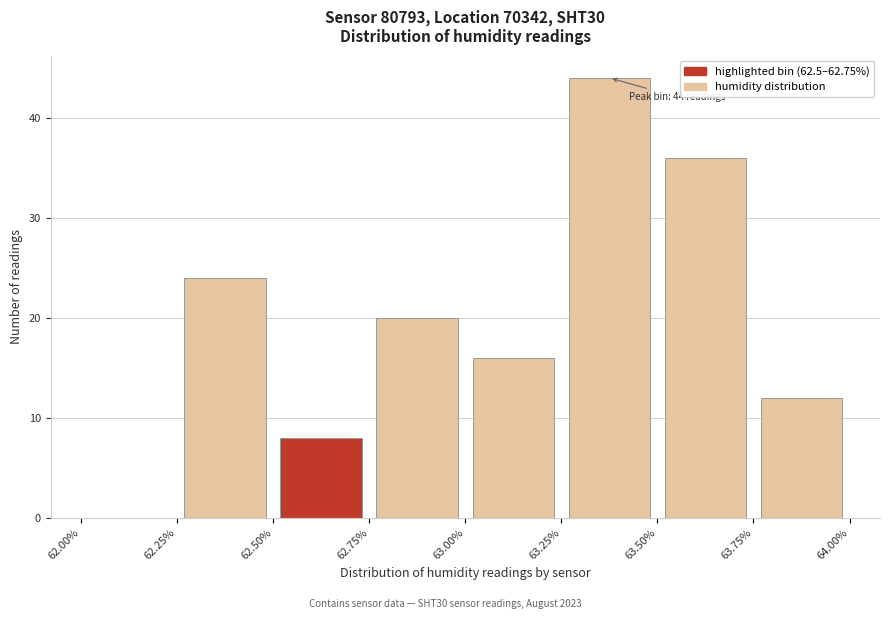

Which range on the x-axis has the tallest bar?

63.25% to 63.50%